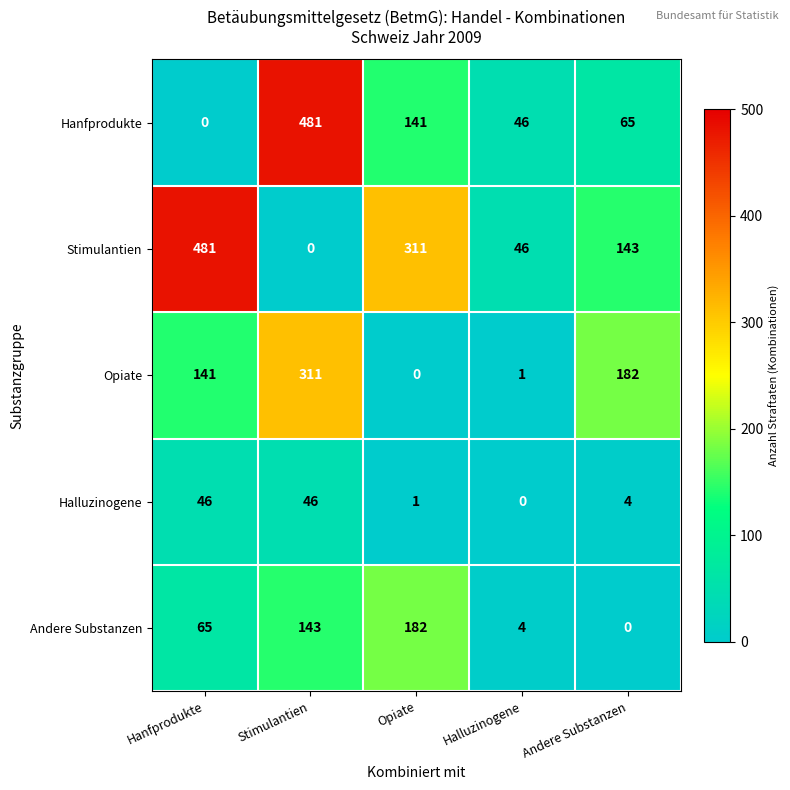

Is it true that Andere Substanzen equals 143 at Stimulantien?

True